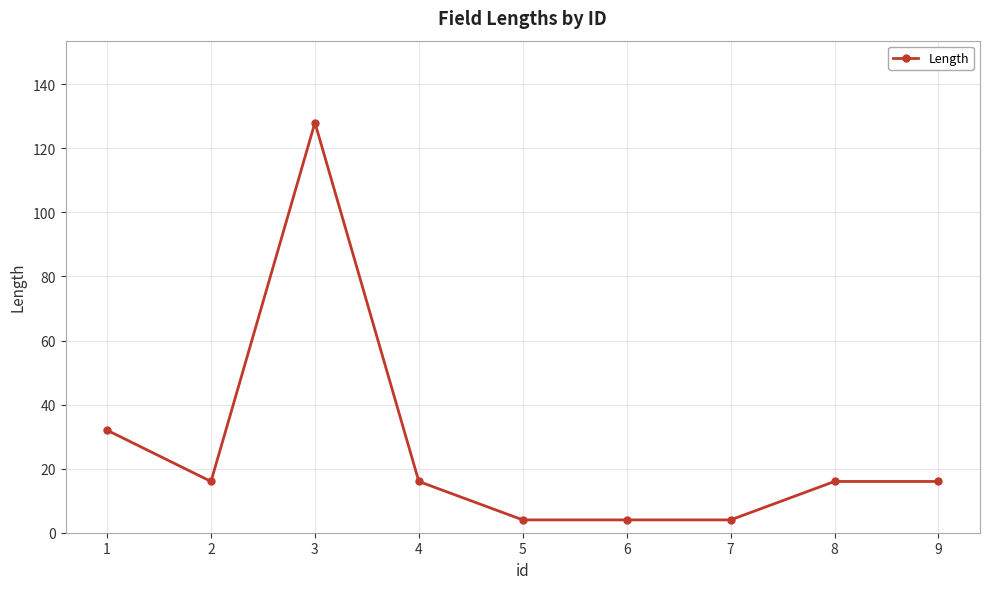

Count the number of data series in this chart.

1